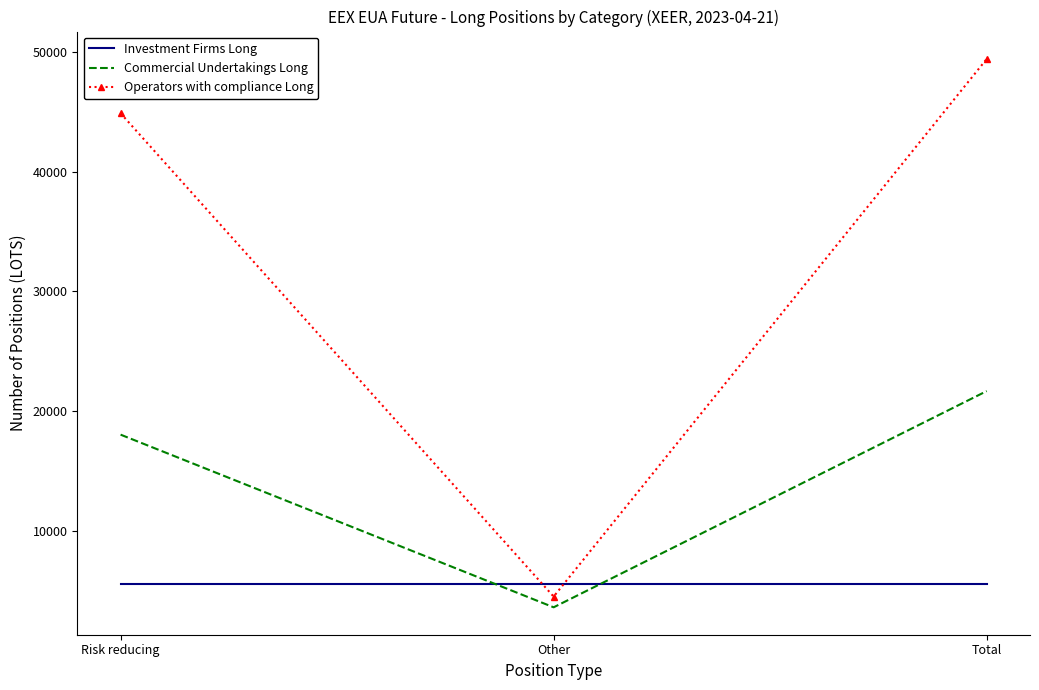

The value of Investment Firms Long at Risk reducing is 5566. True or false?

True